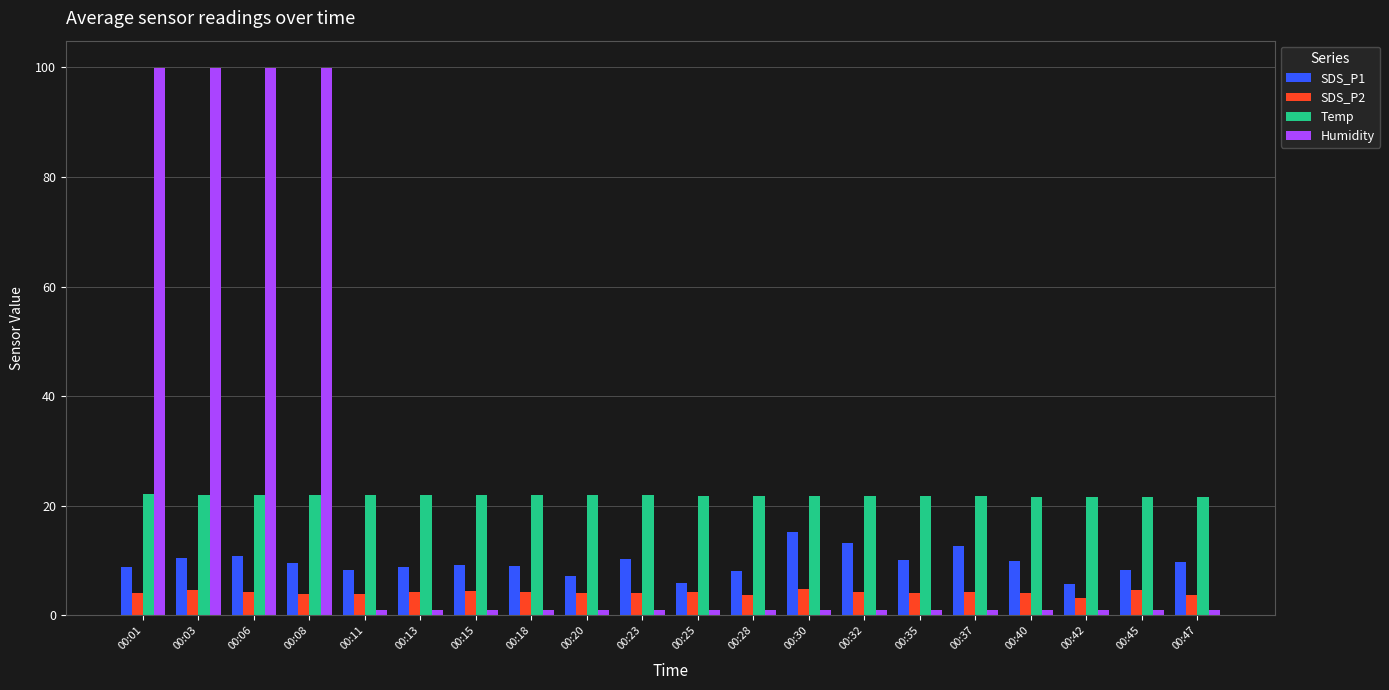

What is the approximate value of SDS_P2 at 00:30?

4.8